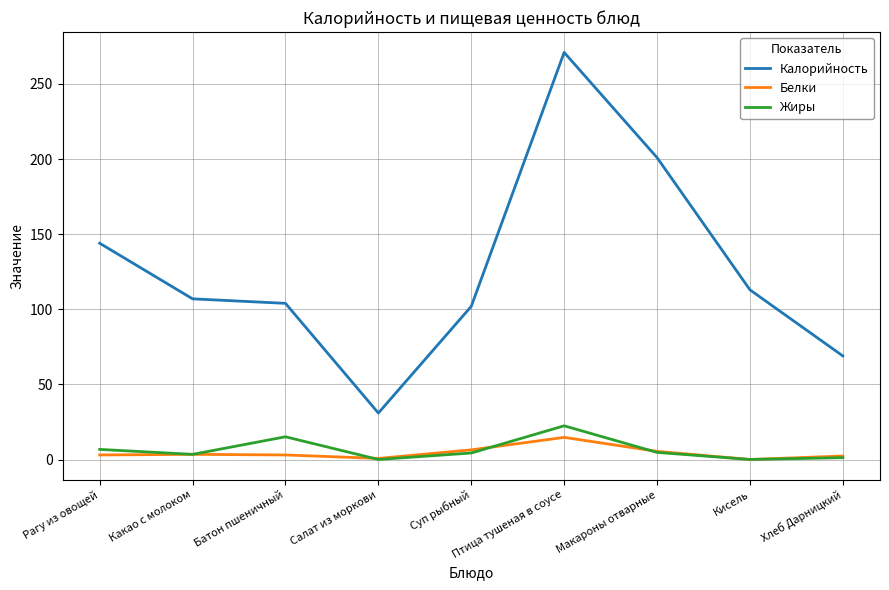

The value of Калорийность at Суп рыбный is 48.9. True or false?

False